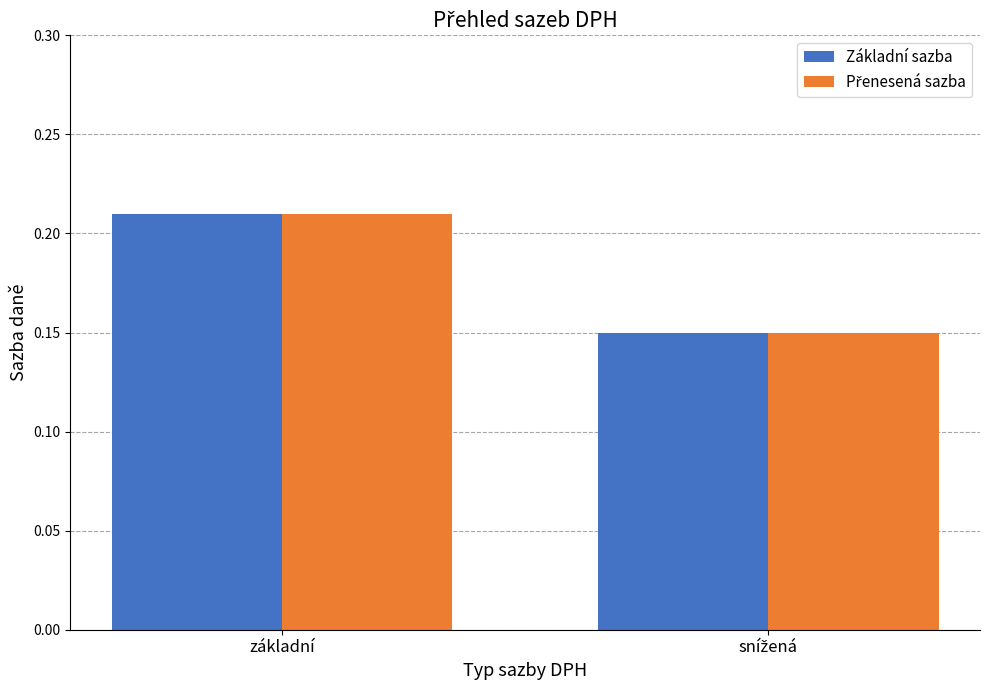

At which category is the sum across all series the highest?

základní